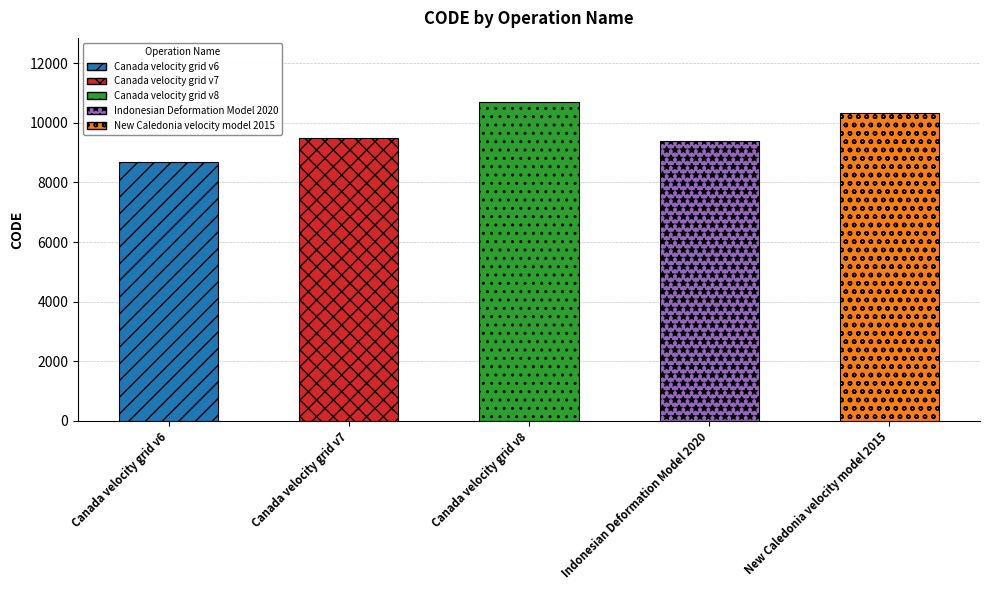

Between Indonesian Deformation Model 2020 and Canada velocity grid v7, which is larger?

Canada velocity grid v7